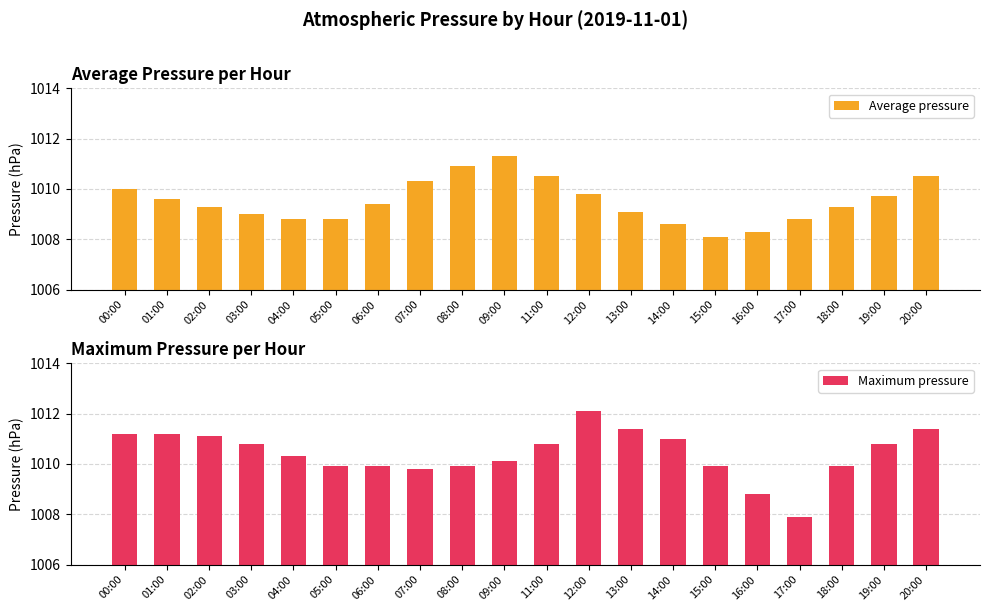

What is the label of the 19th bar from the right?

01:00